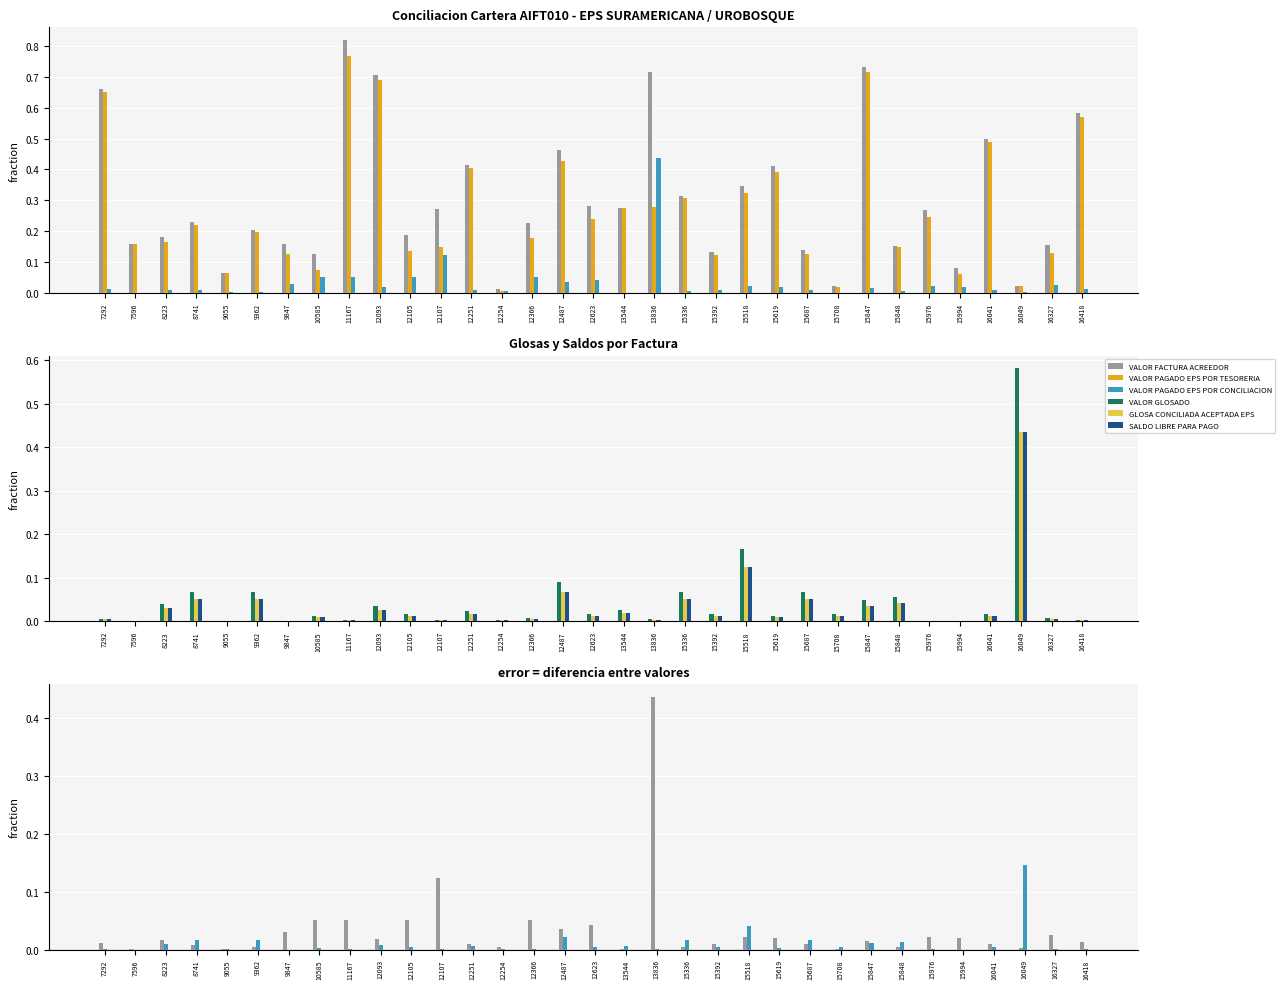

At which category is the sum across all series the highest?

11167